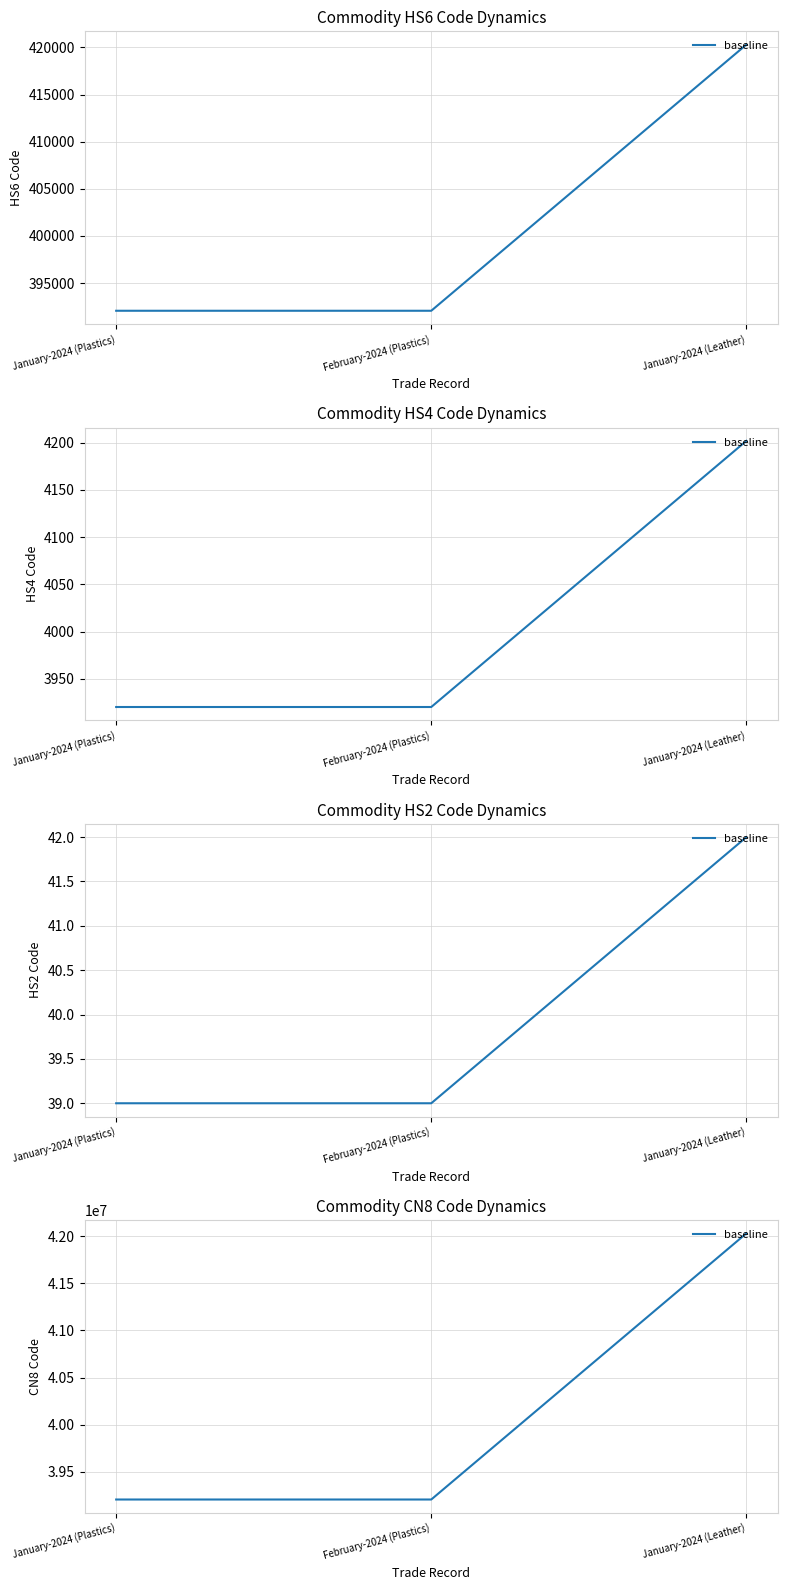

What is the minimum value shown in the chart?

39206900